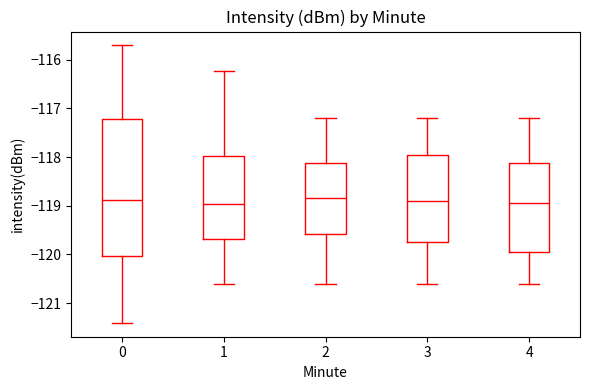

Which box is the tallest, from its lower edge to its upper edge?

0